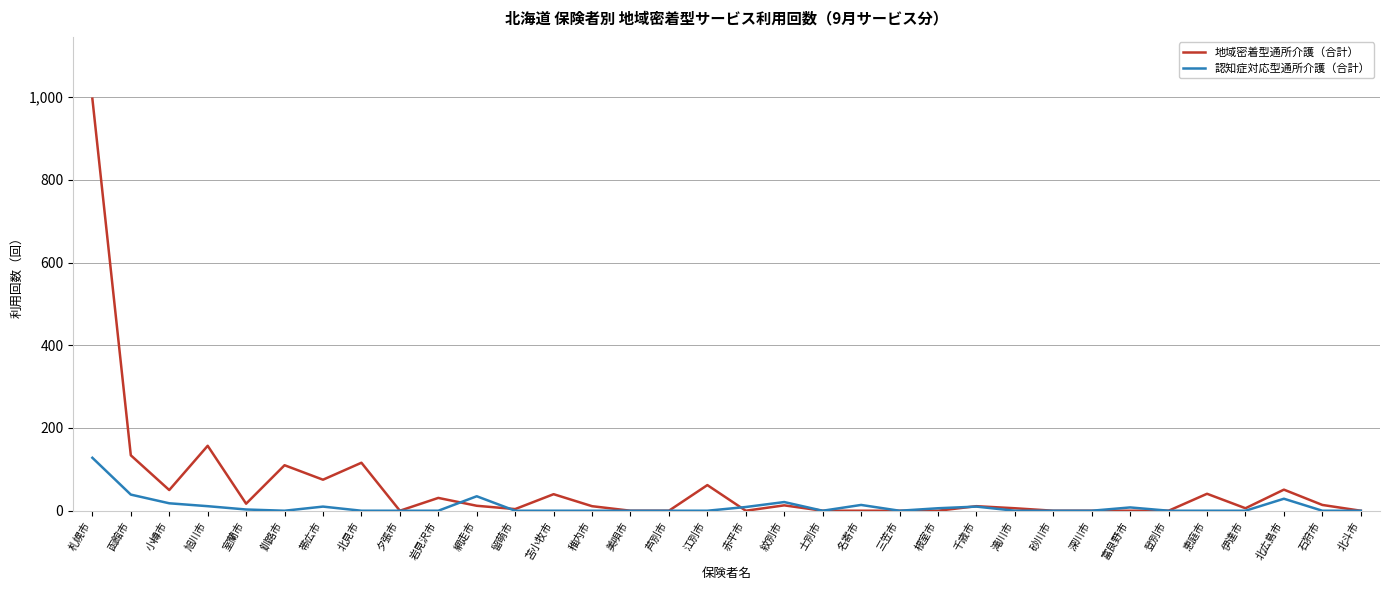

List the series in order of their peak value, highest first.

地域密着型通所介護（合計）, 認知症対応型通所介護（合計）